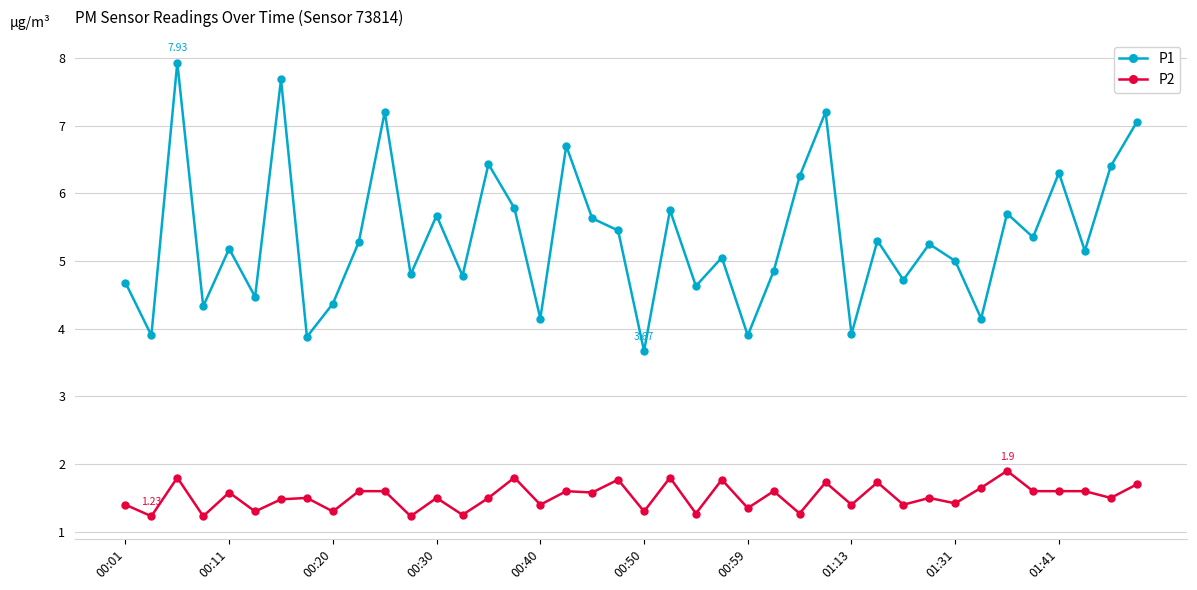

What is the maximum value shown in the chart?

7.9